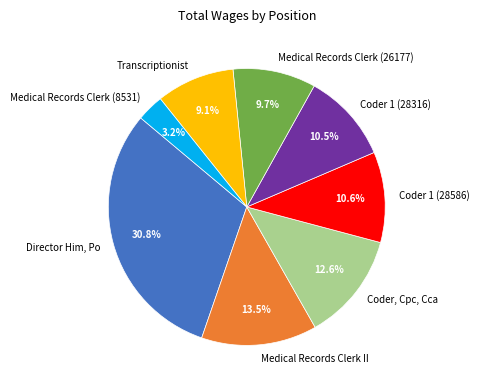

To the nearest percent, what is the average slice percentage?

12%